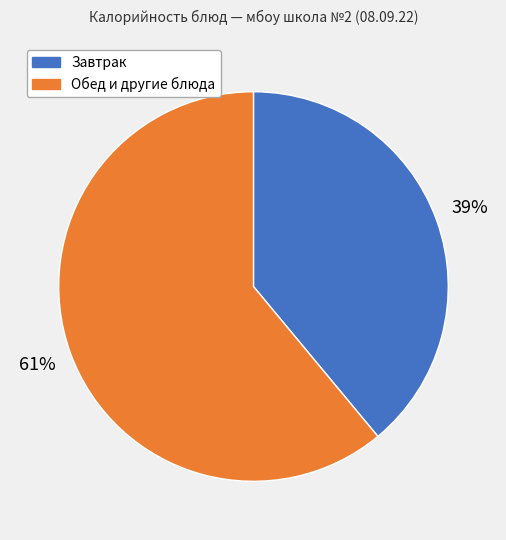

Is there a majority slice in this chart?

Yes